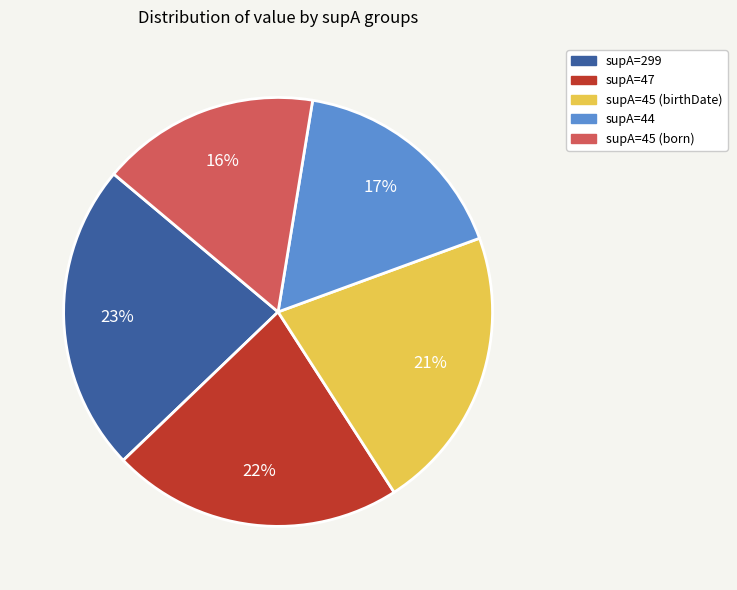

To the nearest percent, what percentage of the pie is supA=45 (birthDate)?

21%